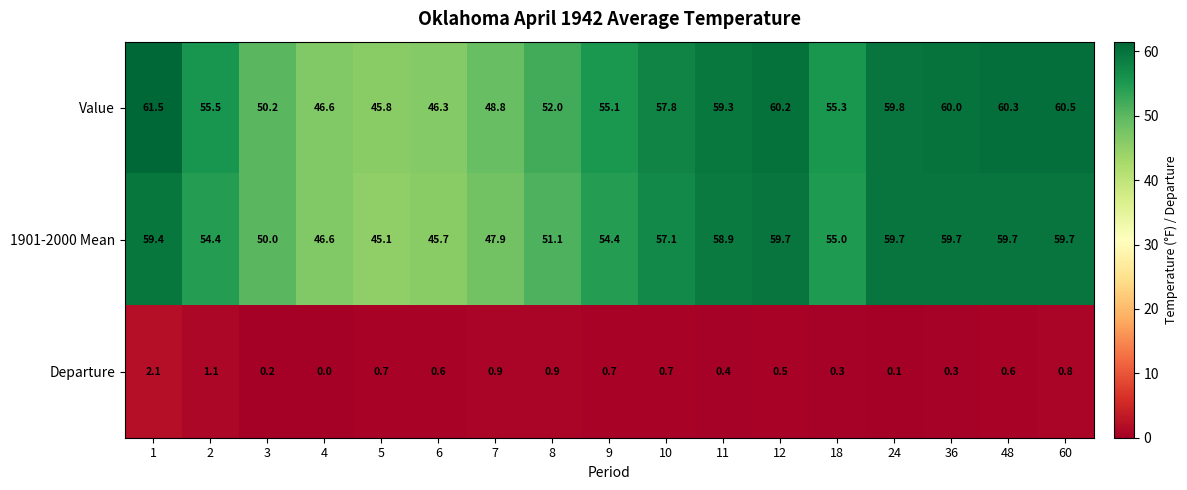

What is the difference between the second highest and second lowest values in the Value series?

14.2